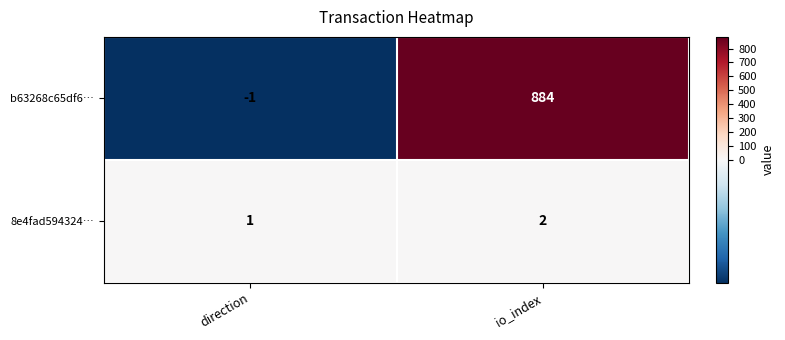

At how many categories does at least one series exceed 222?

1